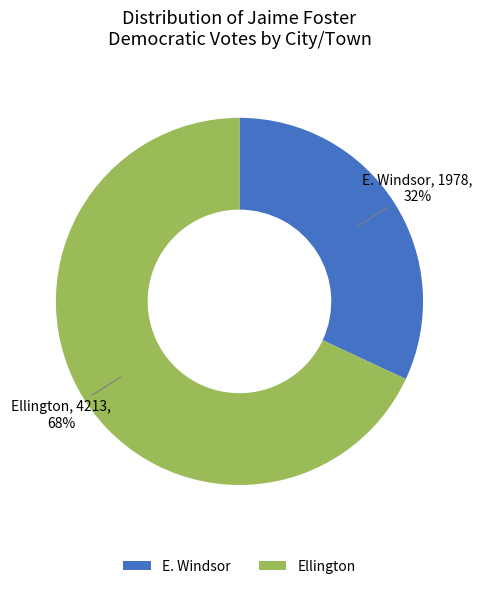

To the nearest percent, what is the combined percentage of Ellington and E. Windsor?

100%